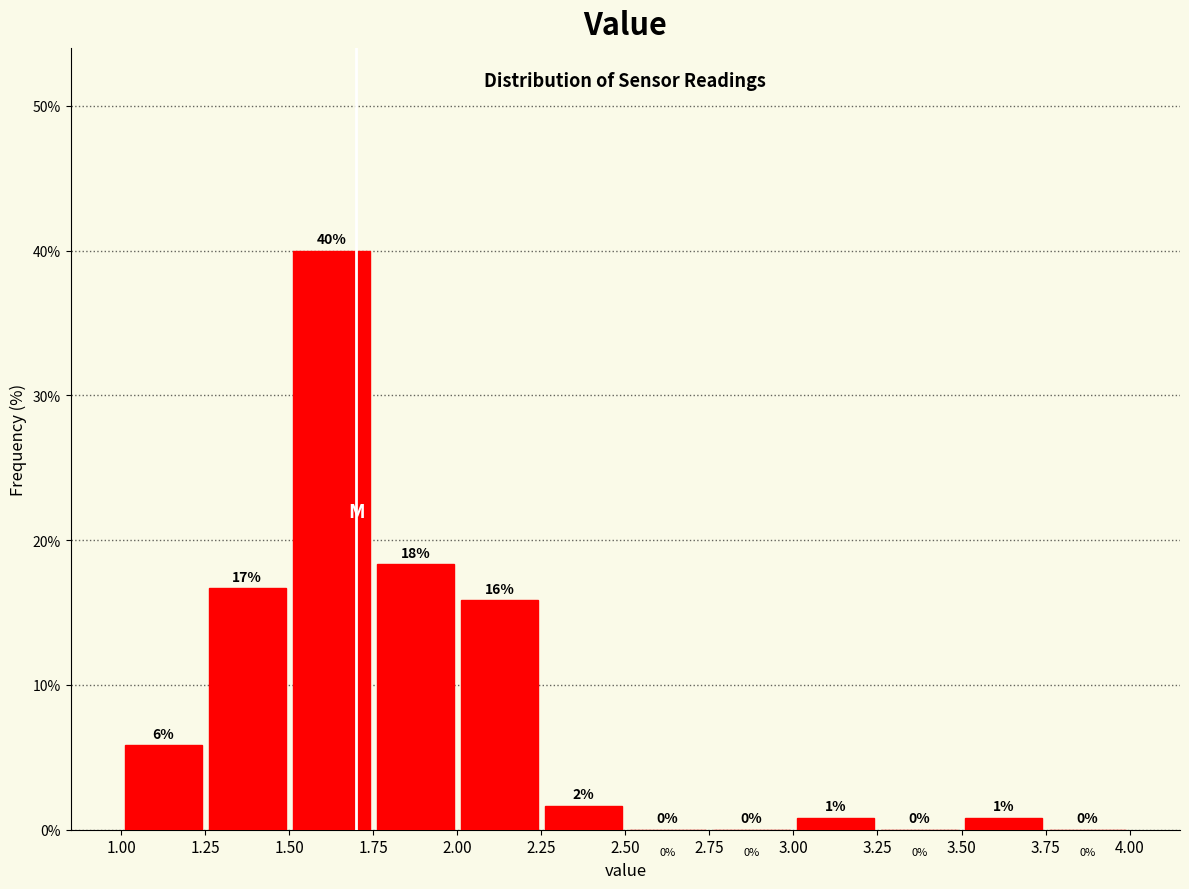

Which range on the x-axis has the tallest bar?

1.50 to 1.75